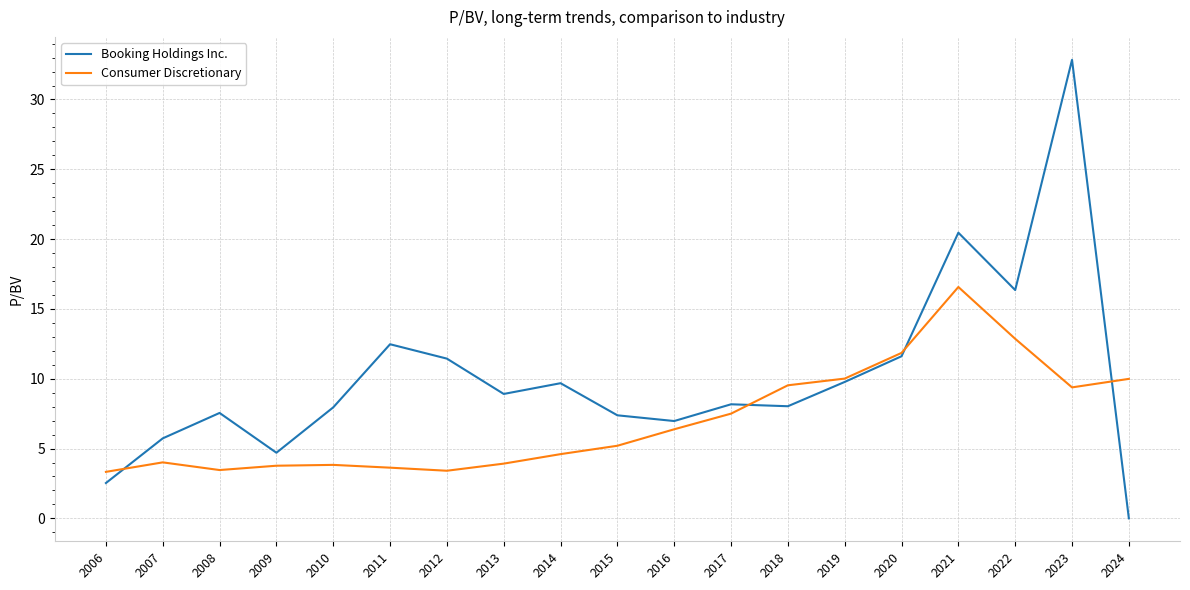

What is the sum of the Consumer Discretionary values at 2015 and 2023?

14.6